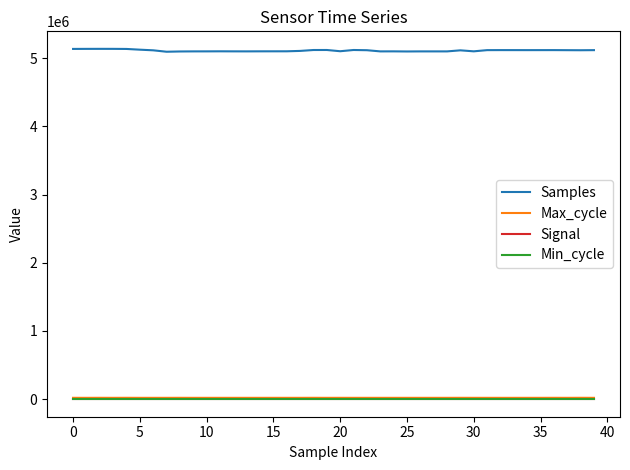

What is the difference between the maximum and minimum values in the Signal series?

1